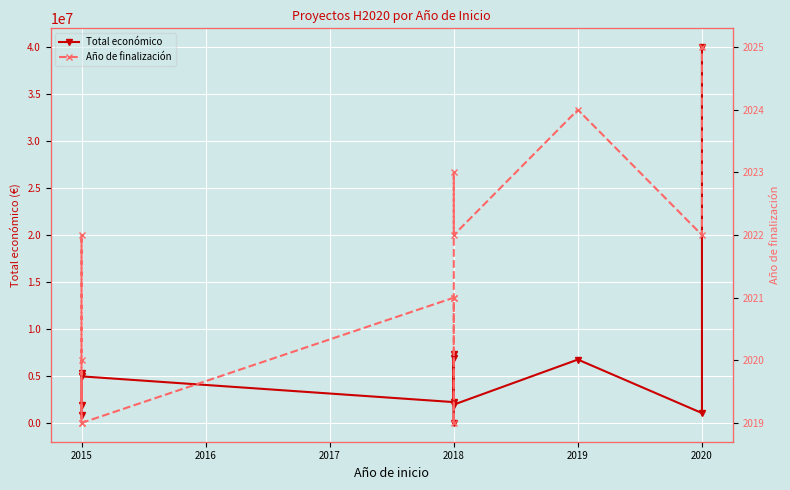

What are all the series names shown in the legend?

Total económico, Año de finalización